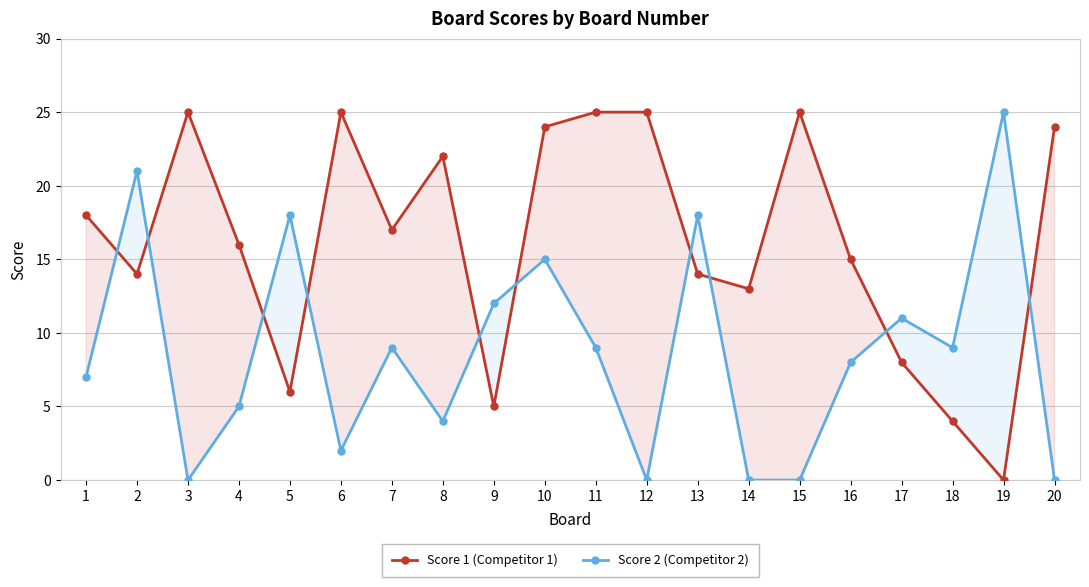

How many categories are shown in the chart?

20